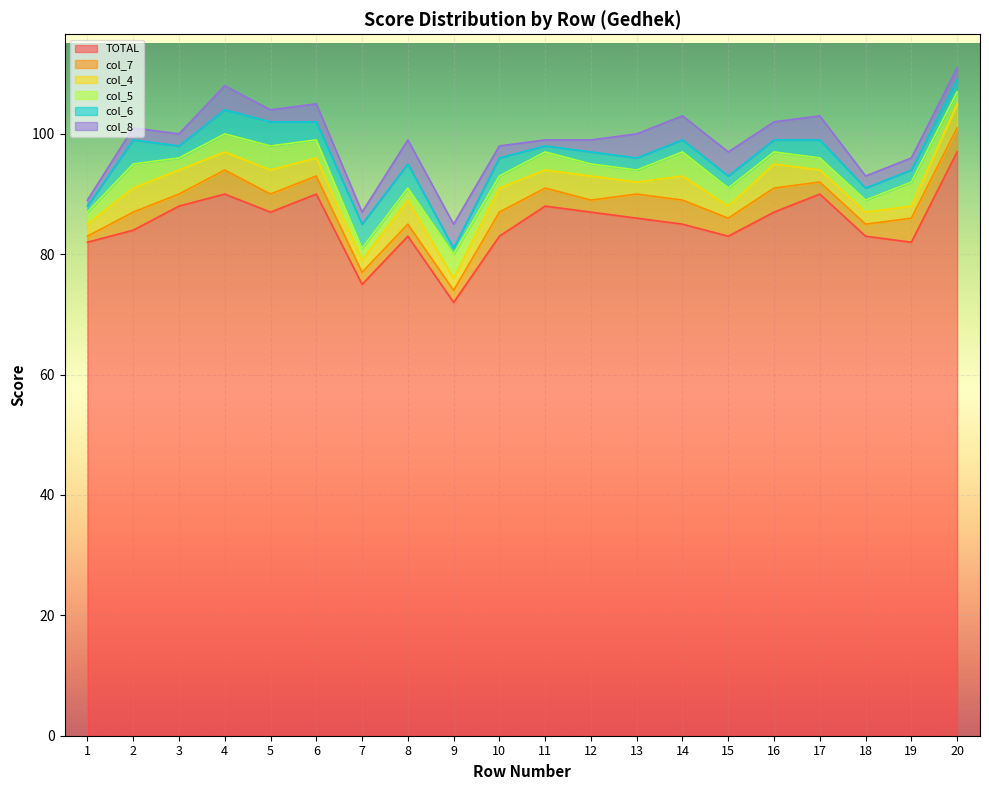

What are all the series names shown in the legend?

TOTAL, col_7, col_4, col_5, col_6, col_8